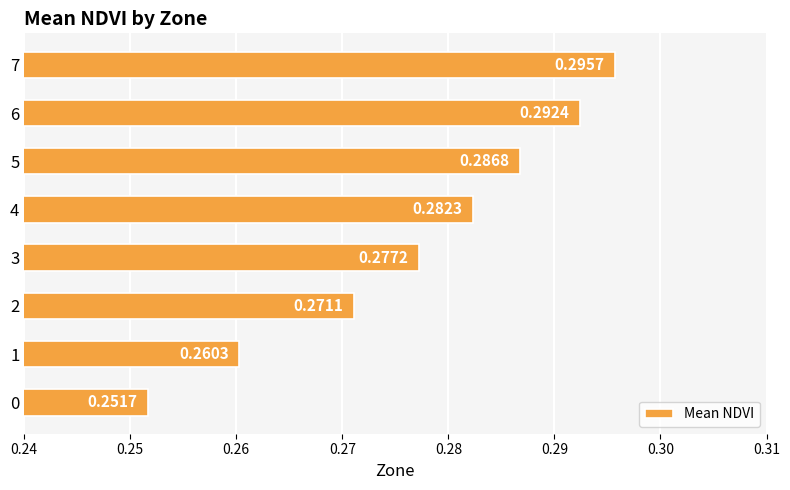

Rank the categories by value from highest to lowest.

7, 6, 5, 4, 3, 2, 1, 0